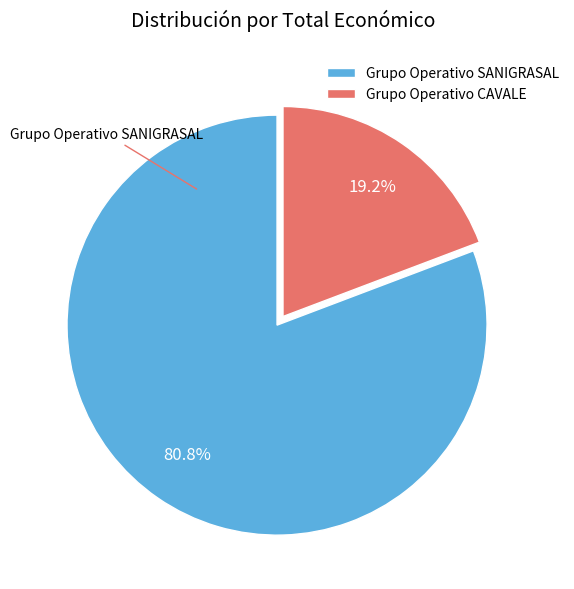

To the nearest percent, what portion does Grupo Operativo CAVALE represent?

19%